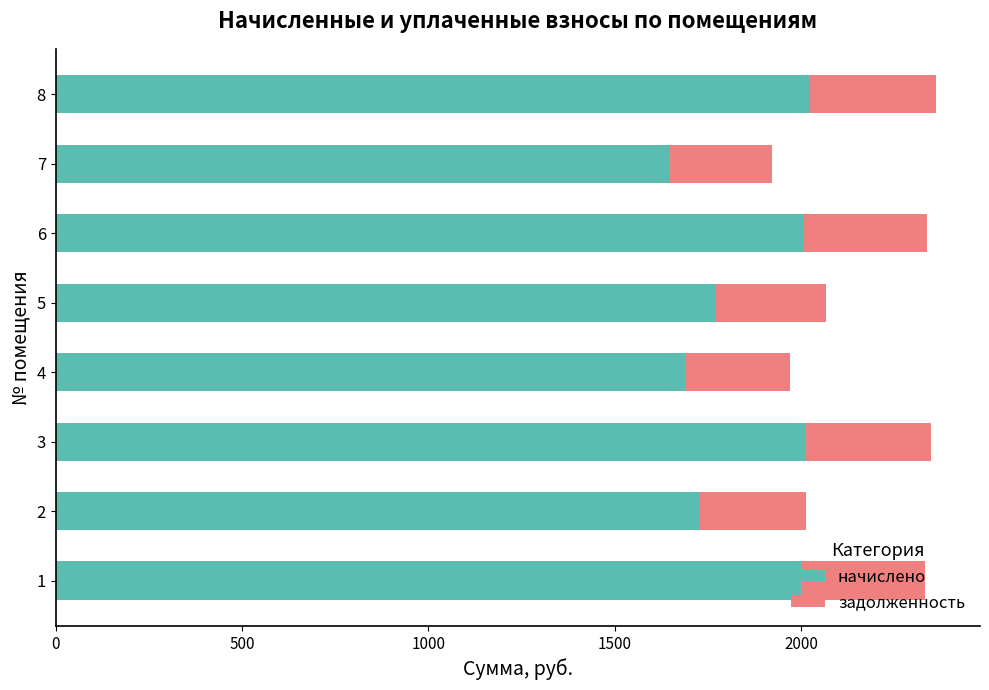

What is the difference between the second highest and minimum values in the начислено series?

364.3